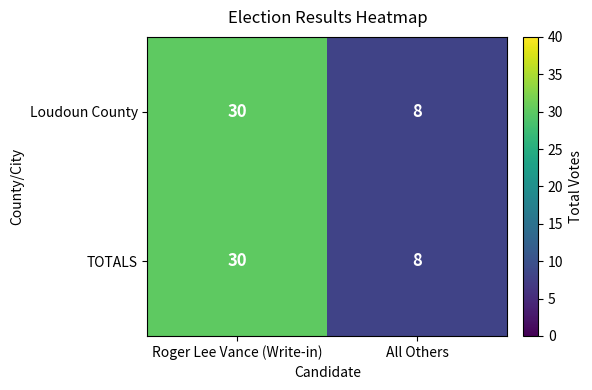

What is the approximate value of TOTALS at Roger Lee Vance (Write-in)?

30